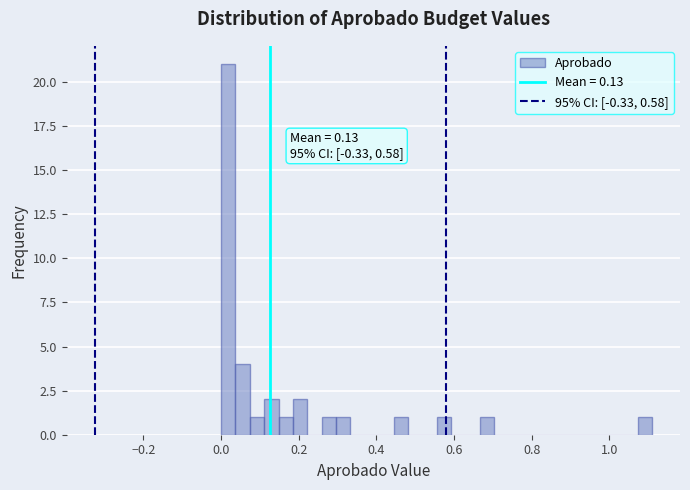

Around what value on the x-axis is the tallest bar? Give the approximate position of its centre, as read against the axis.

0.02